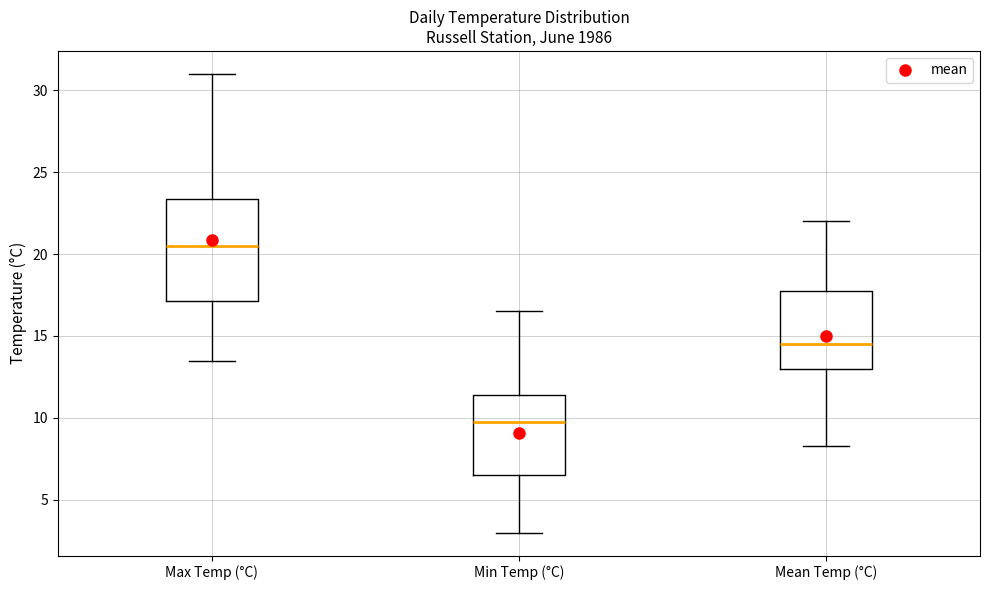

Reading left to right, transcribe this box plot: for each box, give where its median line is, the range the box spans, and where its two whiskers end, as read against the y-axis. The values are not printed on the chart, so give them approximately, as read against the axis.

Max Temp (°C): median 20.5, box 17.0 to 23.5, whiskers 13.5 to 31.0
Min Temp (°C): median 10.0, box 6.5 to 11.5, whiskers 3.0 to 16.5
Mean Temp (°C): median 14.5, box 13.0 to 17.5, whiskers 8.5 to 22.0